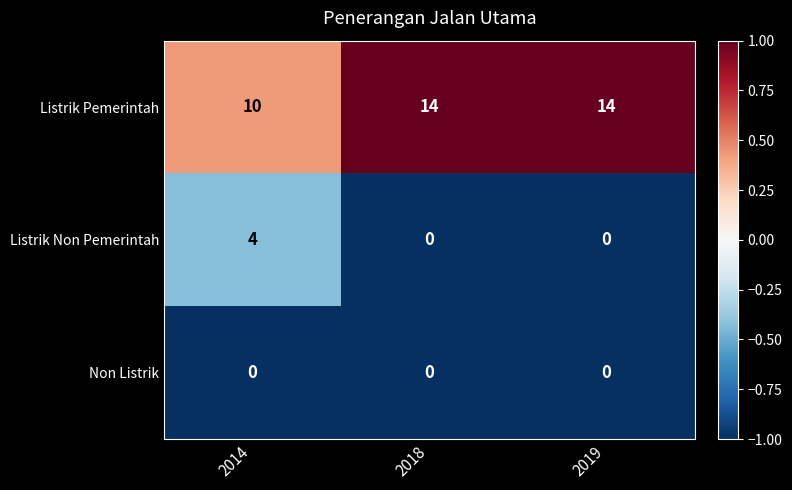

Count the Listrik Non Pemerintah values in the range 0 to 4.

3